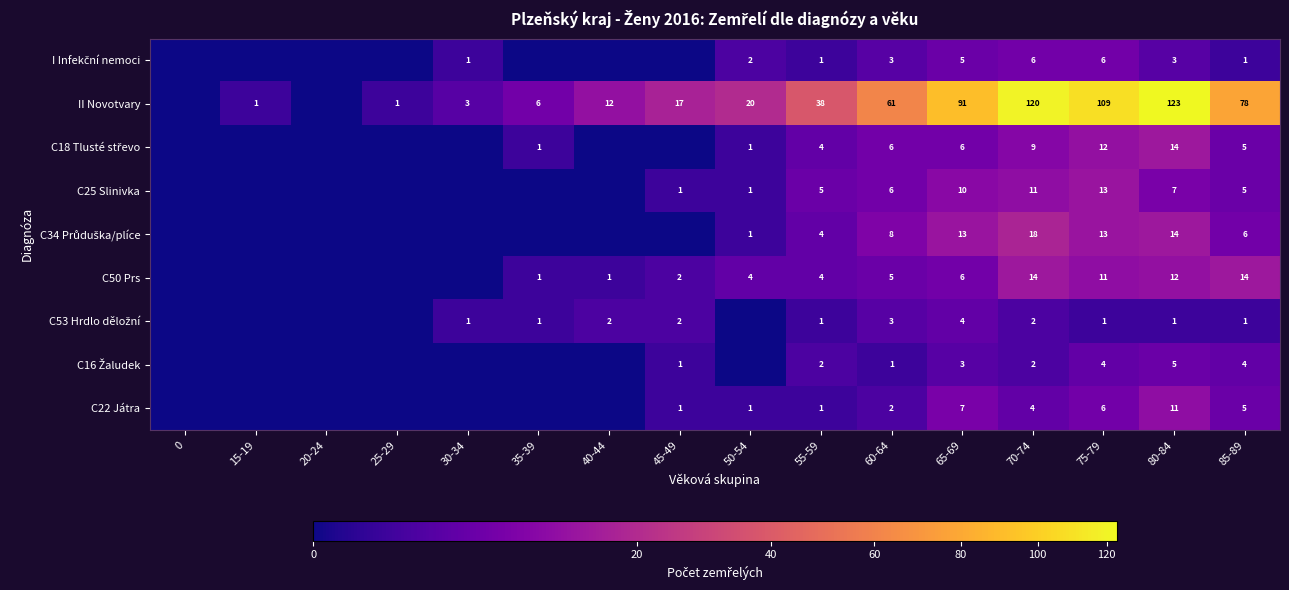

Which category has the highest value across all series?

80-84